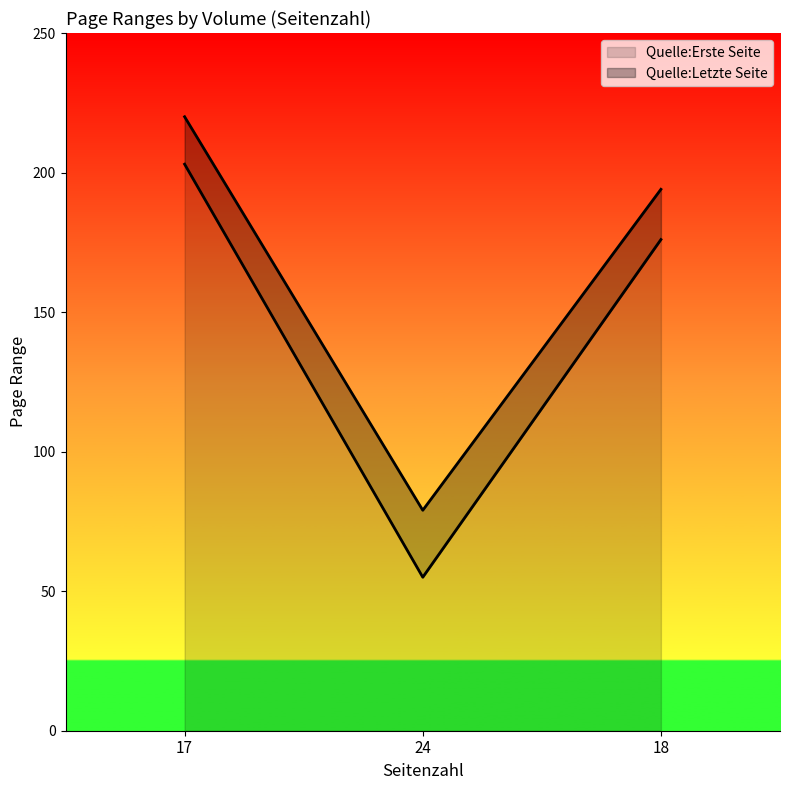

What is the lowest value of the Quelle:Letzte Seite series?

79